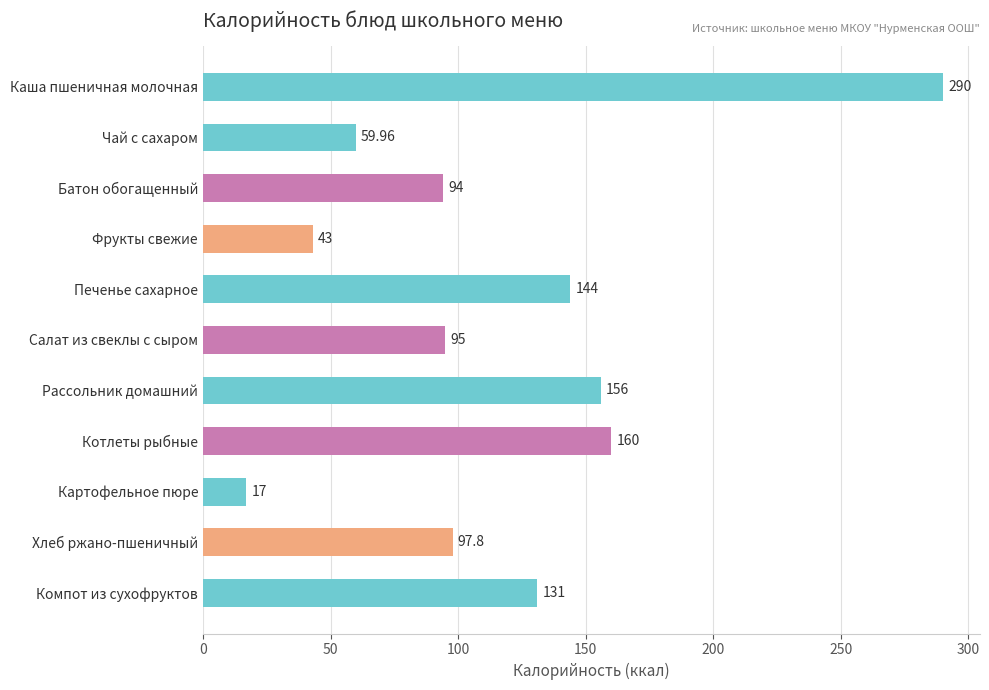

What is the difference between the values at Фрукты свежие and Котлеты рыбные?

117.0